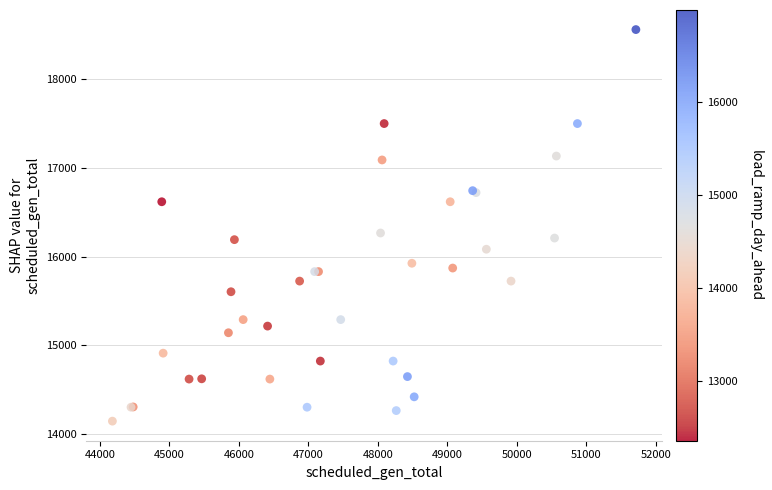

What Y value in the scatter plot is closest to 16351?

16265